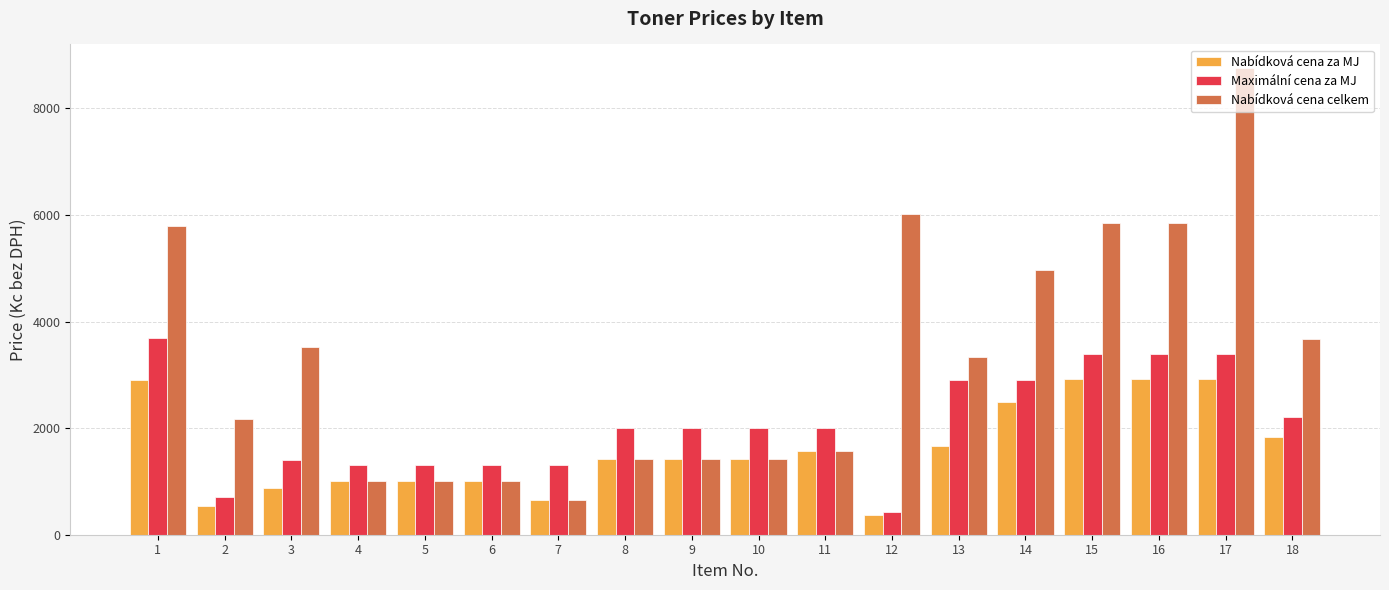

List the series in order of their peak value, lowest first.

Nabídková cena za MJ, Maximální cena za MJ, Nabídková cena celkem